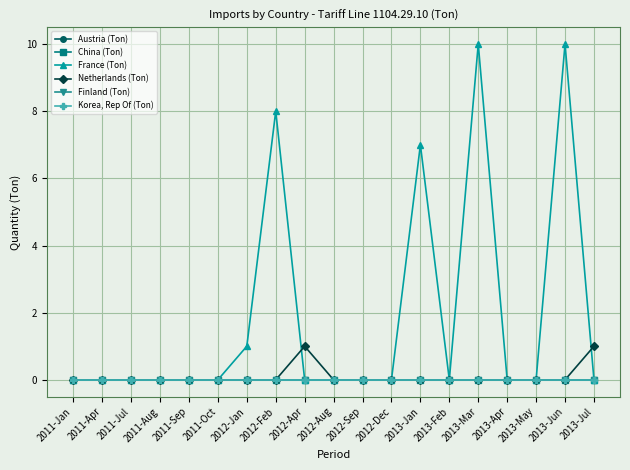

Is this an area chart (filled region under the line)?

No